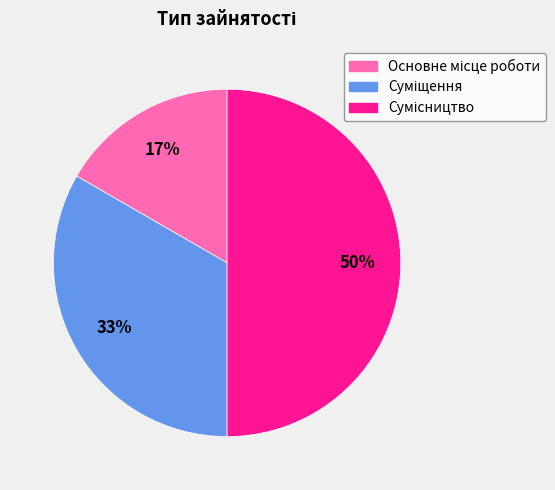

To the nearest percent, what is the difference between the largest and smallest slice percentages?

33%